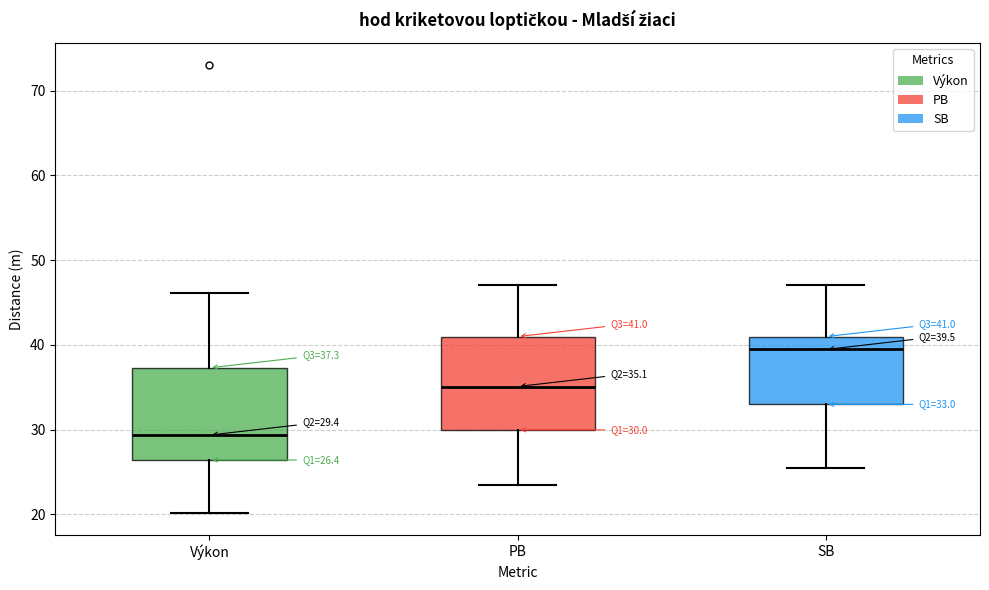

Which box's median line is the lowest?

Výkon